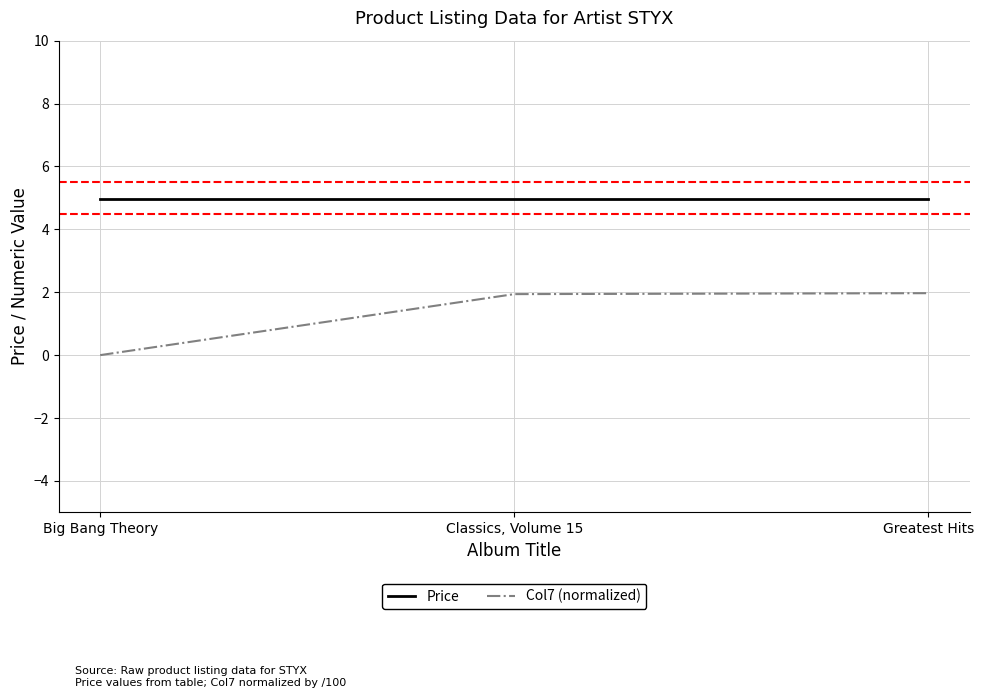

The value of Col7 (normalized) at Big Bang Theory is 0.0. True or false?

True